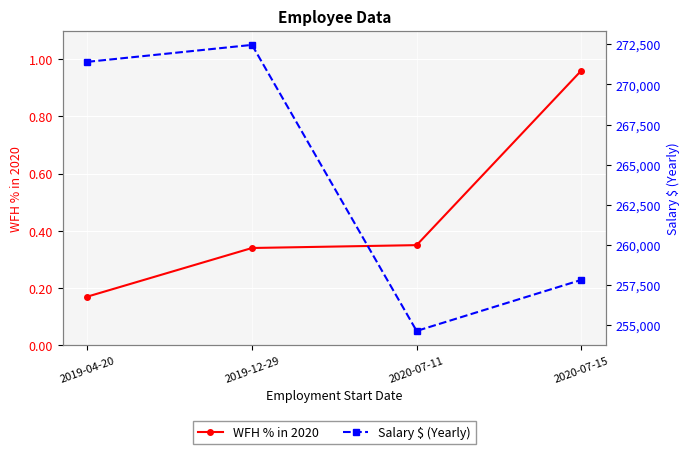

What position from the right is 2019-04-20?

4